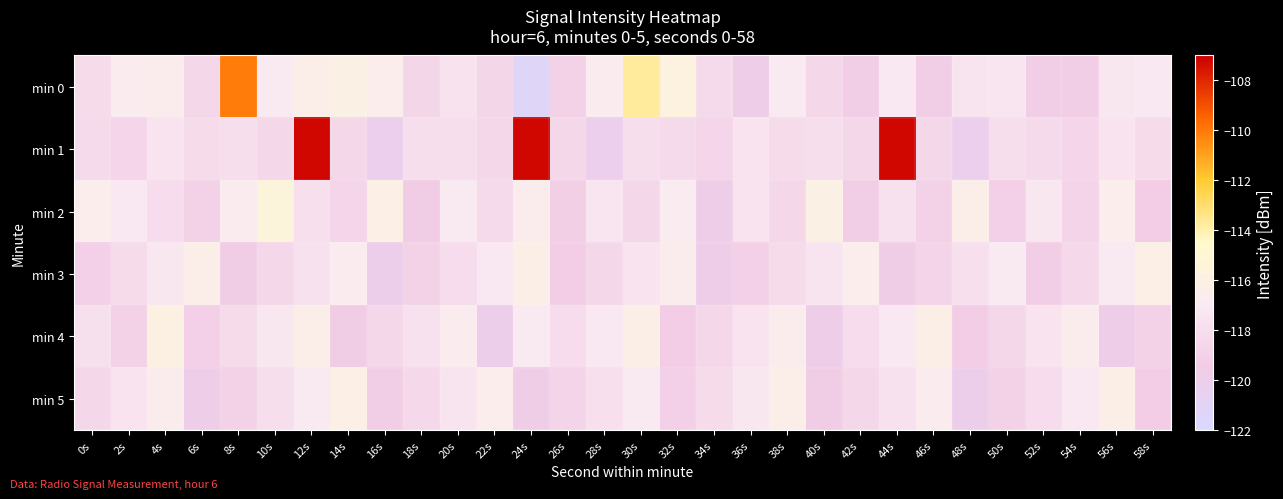

Reading right to left, transcribe all the data shown in this chart.

min 0: 58s=-117.2	56s=-117.3	54s=-119.3	52s=-119.3	50s=-117.4	48s=-117.5	46s=-119.3	44s=-117.2	42s=-119.3	40s=-118.5	38s=-117.1	36s=-119.8	34s=-118.3	32s=-115.8	30s=-113.7	28s=-116.7	26s=-119.1	24s=-121.3	22s=-118.6	20s=-117.6	18s=-118.7	16s=-116.6	14s=-116.1	12s=-116.4	10s=-117.0	8s=-110.1	6s=-118.6	4s=-116.6	2s=-116.8	0s=-118.2
min 1: 58s=-118.2	56s=-117.6	54s=-118.7	52s=-118.3	50s=-118.0	48s=-120.2	46s=-118.6	44s=-107.2	42s=-118.6	40s=-118.0	38s=-118.2	36s=-117.6	34s=-118.7	32s=-118.3	30s=-118.0	28s=-120.2	26s=-118.6	24s=-107.2	22s=-118.6	20s=-118.0	18s=-118.0	16s=-120.2	14s=-118.6	12s=-107.2	10s=-118.6	8s=-118.0	6s=-118.2	4s=-117.6	2s=-118.7	0s=-118.3
min 2: 58s=-119.4	56s=-116.6	54s=-118.8	52s=-117.3	50s=-119.1	48s=-116.4	46s=-118.9	44s=-117.7	42s=-119.3	40s=-116.1	38s=-118.5	36s=-117.6	34s=-119.8	32s=-116.9	30s=-118.6	28s=-117.4	26s=-119.2	24s=-116.7	22s=-118.3	20s=-117.1	18s=-119.5	16s=-116.2	14s=-118.7	12s=-117.9	10s=-115.5	8s=-116.8	6s=-119.0	4s=-118.1	2s=-117.2	0s=-116.5
min 3: 58s=-116.2	56s=-117.1	54s=-118.4	52s=-119.3	50s=-117.0	48s=-117.9	46s=-118.8	44s=-119.7	42s=-116.6	40s=-117.5	38s=-118.2	36s=-119.1	34s=-119.8	32s=-116.7	30s=-117.6	28s=-118.5	26s=-119.4	24s=-116.3	22s=-117.2	20s=-118.1	18s=-119.0	16s=-119.9	14s=-116.8	12s=-117.7	10s=-118.6	8s=-119.5	6s=-116.4	4s=-117.3	2s=-118.2	0s=-119.1
min 4: 58s=-118.9	56s=-119.8	54s=-116.7	52s=-117.6	50s=-118.5	48s=-119.4	46s=-116.3	44s=-117.2	42s=-118.1	40s=-119.8	38s=-116.7	36s=-117.6	34s=-118.5	32s=-119.4	30s=-116.3	28s=-117.2	26s=-118.1	24s=-117.0	22s=-119.9	20s=-116.8	18s=-117.7	16s=-118.6	14s=-119.5	12s=-116.4	10s=-117.3	8s=-118.2	6s=-119.1	4s=-116.0	2s=-118.9	0s=-117.8
min 5: 58s=-119.4	56s=-116.3	54s=-117.2	52s=-118.1	50s=-119.0	48s=-119.9	46s=-116.8	44s=-117.7	42s=-118.6	40s=-119.5	38s=-116.4	36s=-117.3	34s=-118.2	32s=-119.1	30s=-117.0	28s=-117.9	26s=-118.8	24s=-119.7	22s=-116.6	20s=-117.5	18s=-118.4	16s=-119.3	14s=-116.2	12s=-117.1	10s=-118.0	8s=-118.9	6s=-119.8	4s=-116.7	2s=-117.6	0s=-118.5